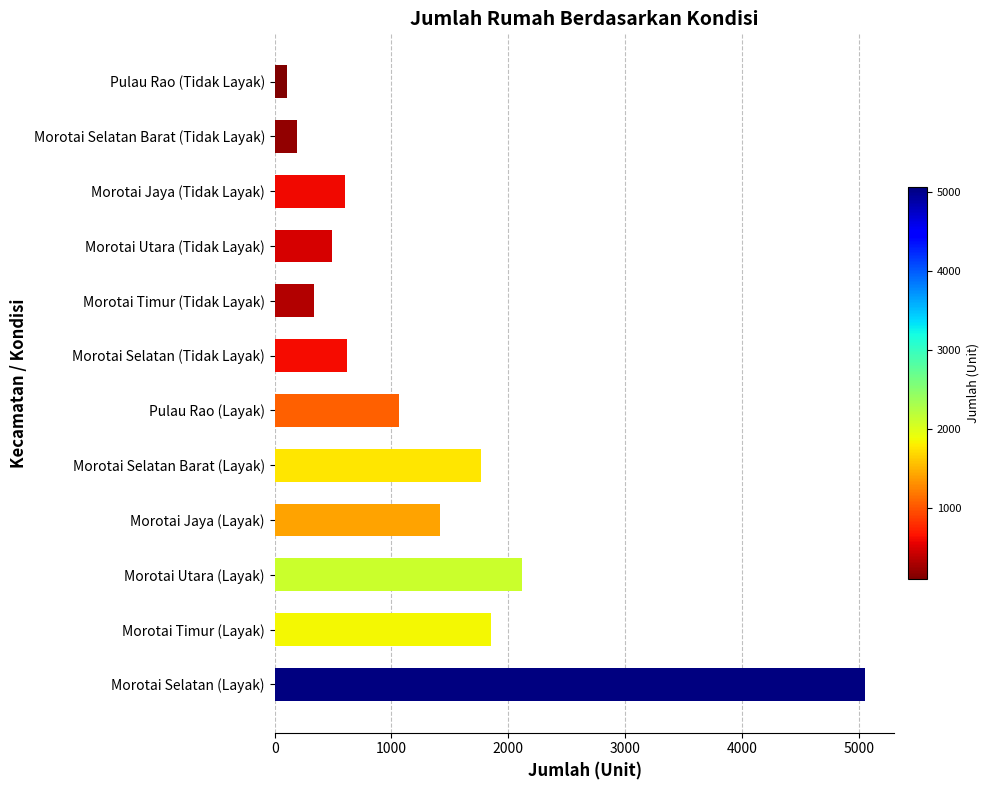

What is the maximum value shown in the chart?

5054